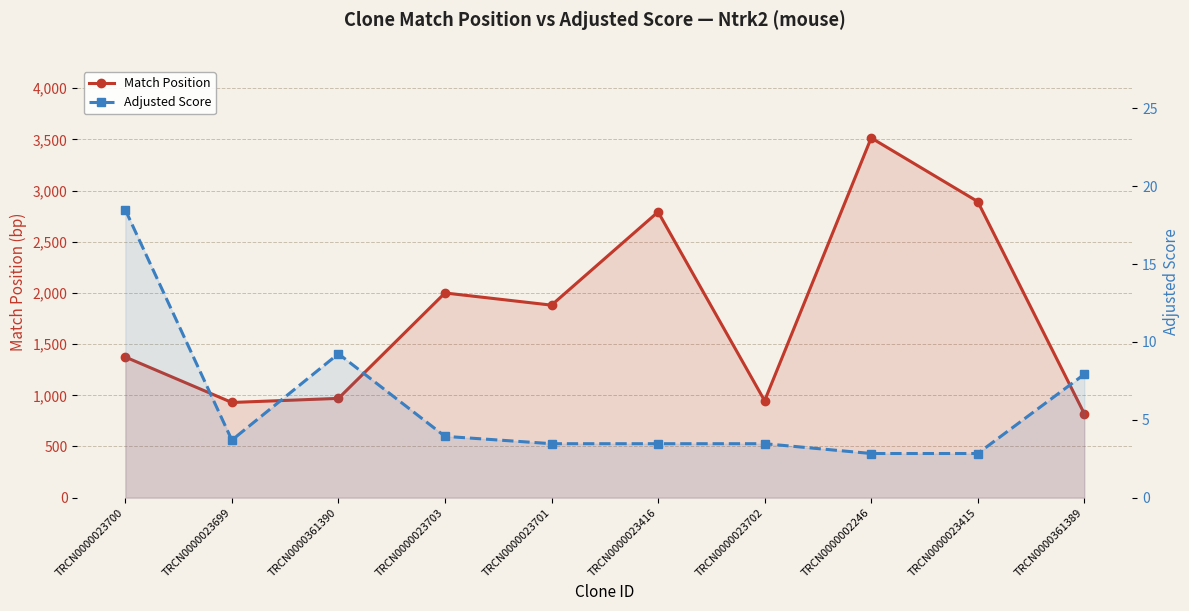

At which label does Match Position reach its peak?

TRCN0000002246